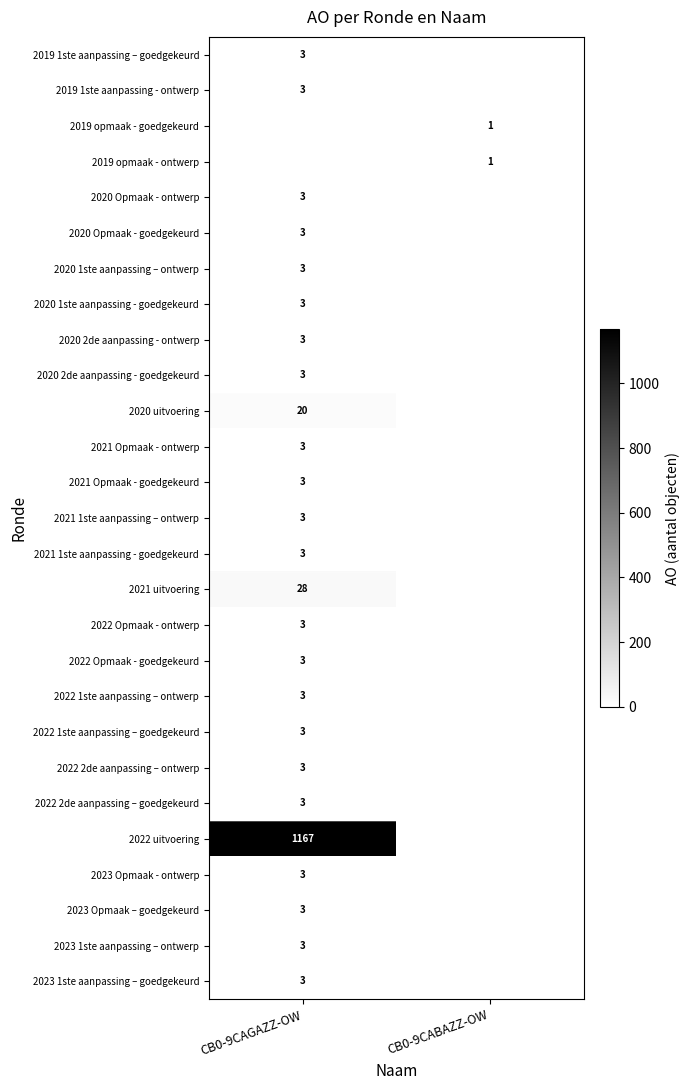

The 2021 Opmaak - goedgekeurd series shows 3 at CB0-9CAGAZZ-OW. True or false?

True